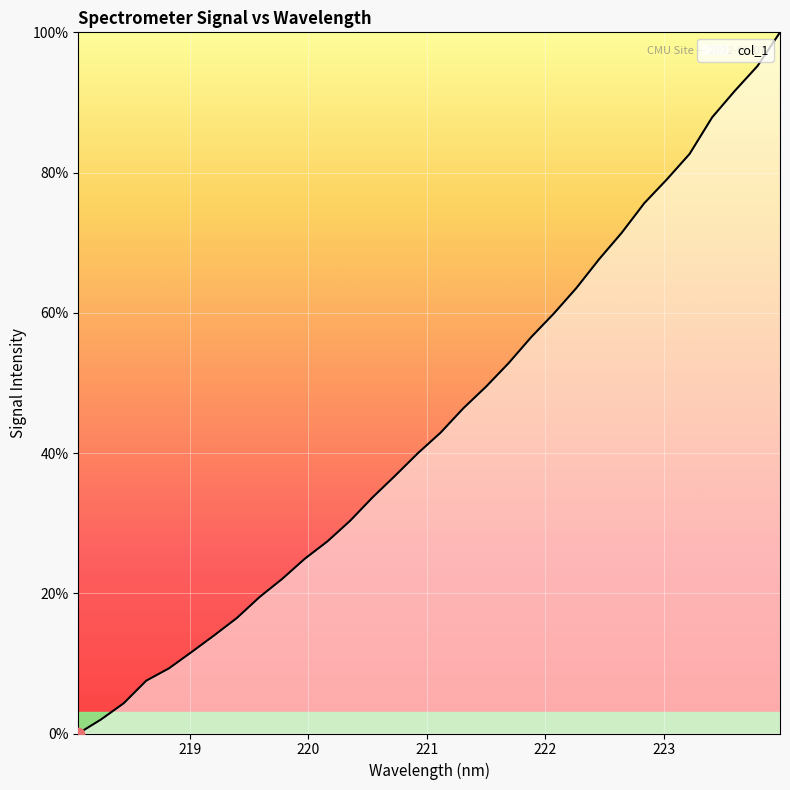

What is the difference between the maximum and minimum values?

100.0